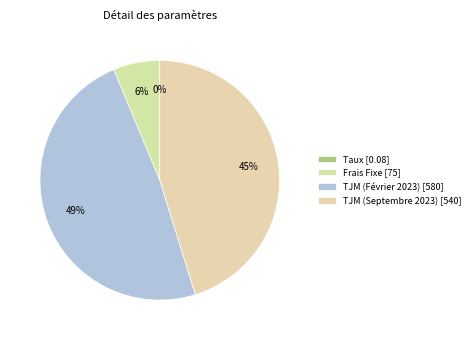

To the nearest percent, what portion does TJM (Février 2023) represent?

49%